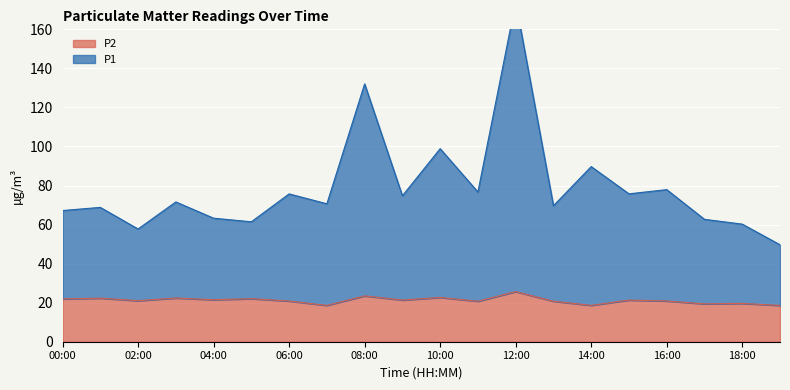

Which category has the highest value across all series?

12:00